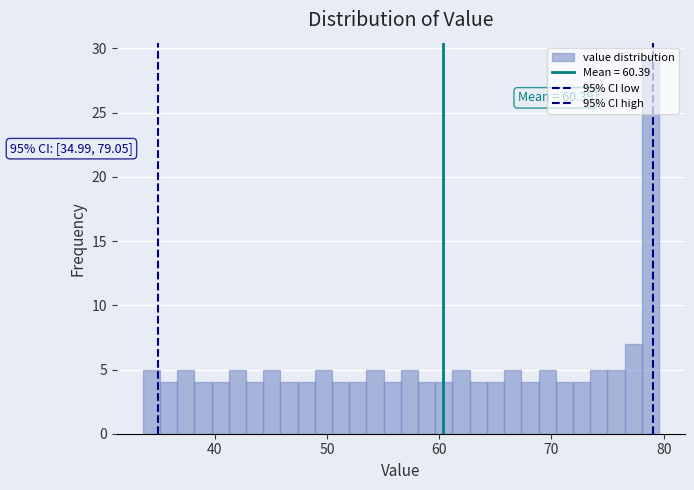

Read against the x-axis, roughly where is the centre of the tallest bar?

79